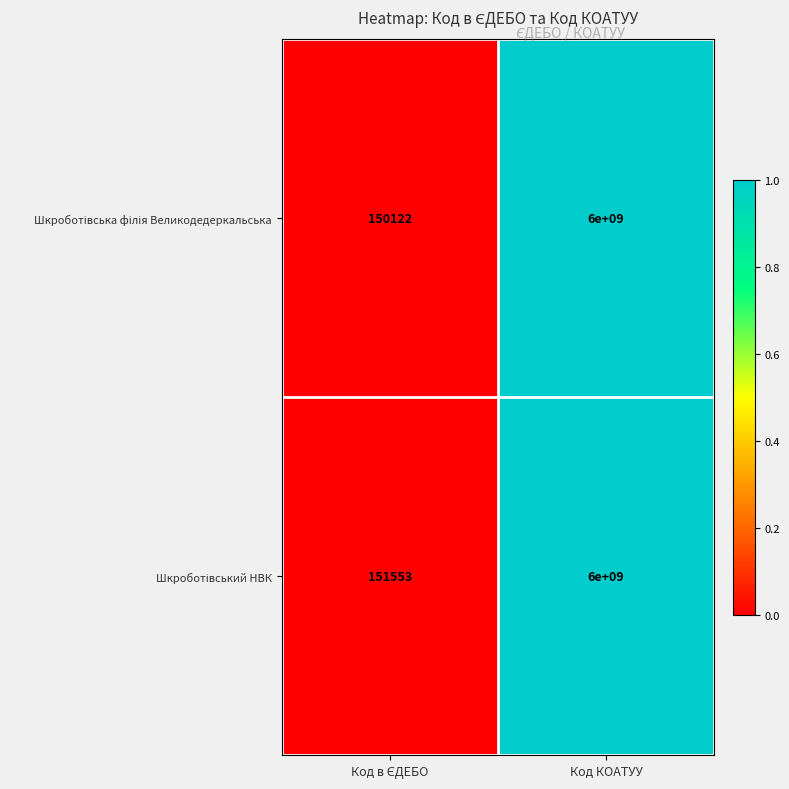

What is the greatest value displayed?

6000000000